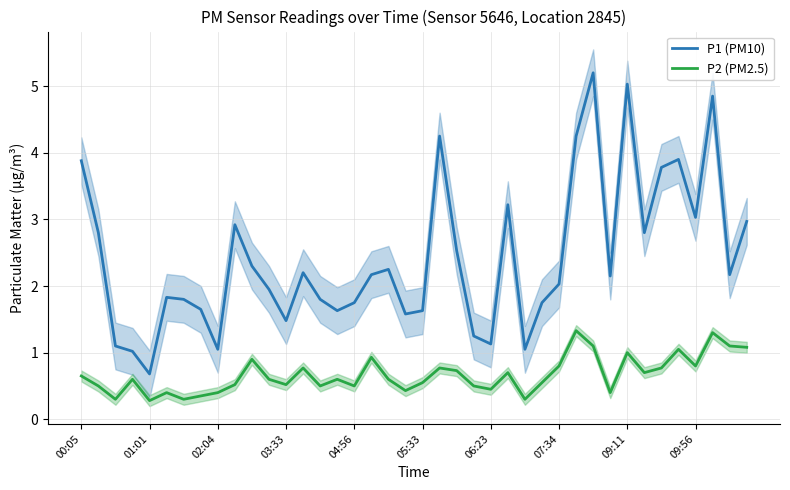

What is the maximum value for P2 (PM2.5)?

1.3